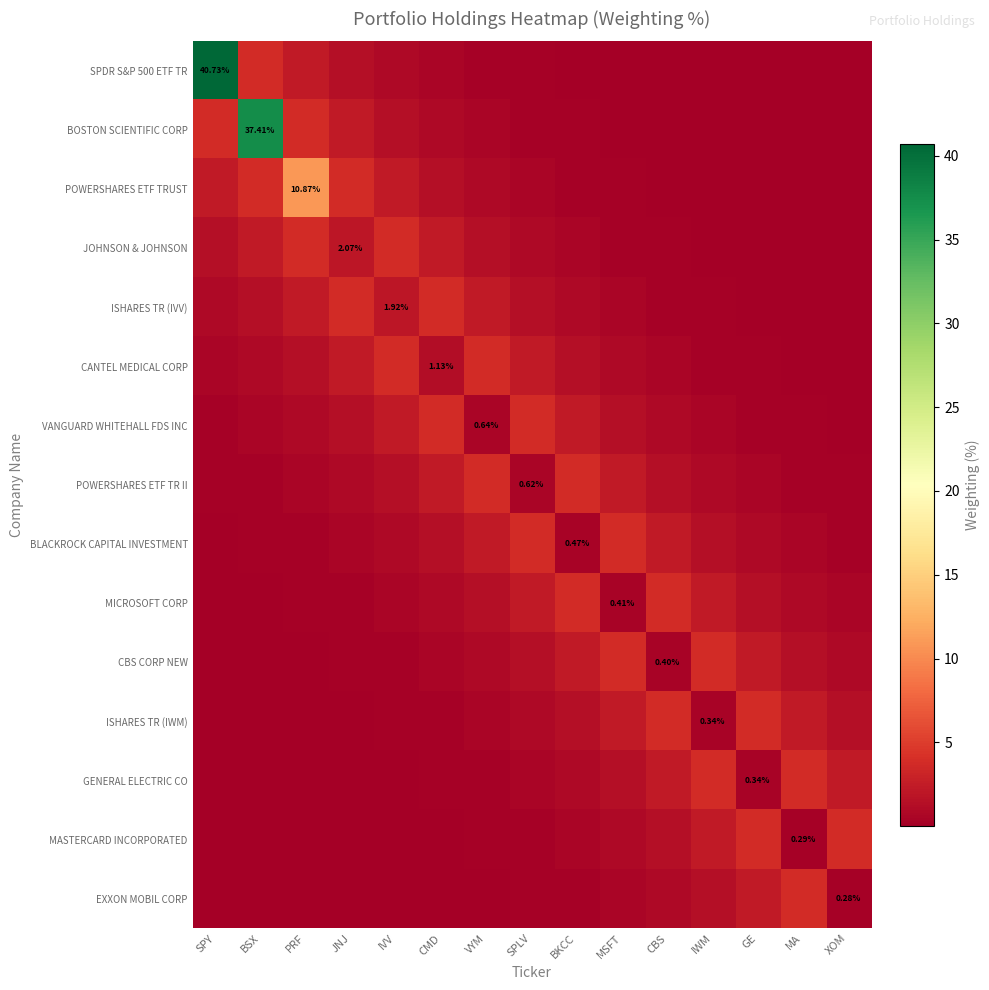

What is the total value across all series at MSFT?

18.4